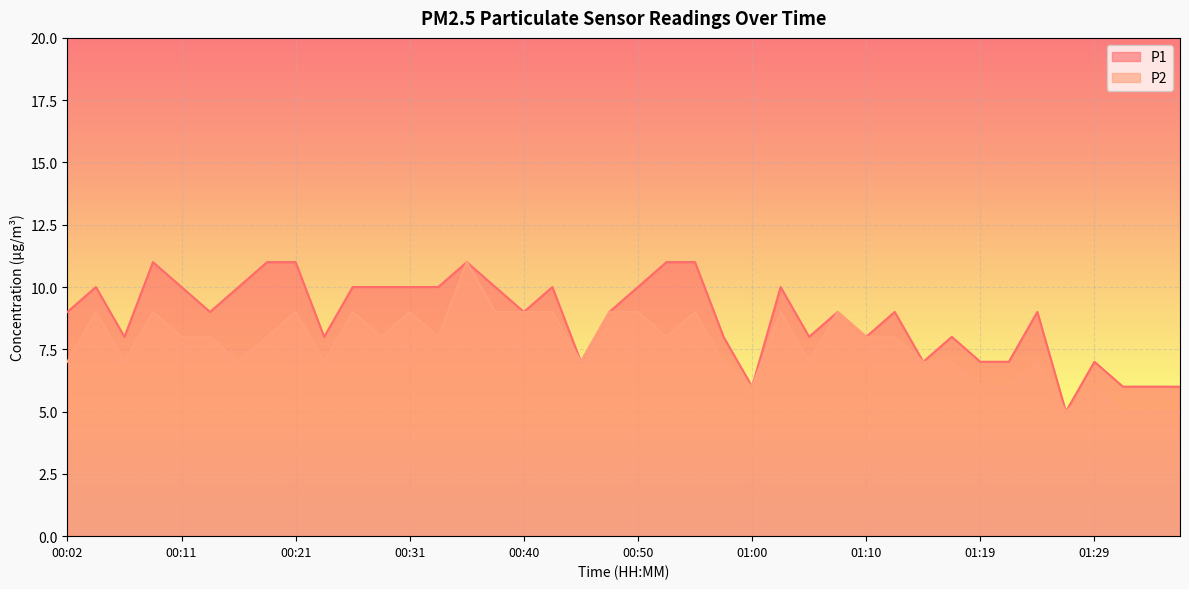

At 00:04, list the series in order from smallest to largest.

P2, P1